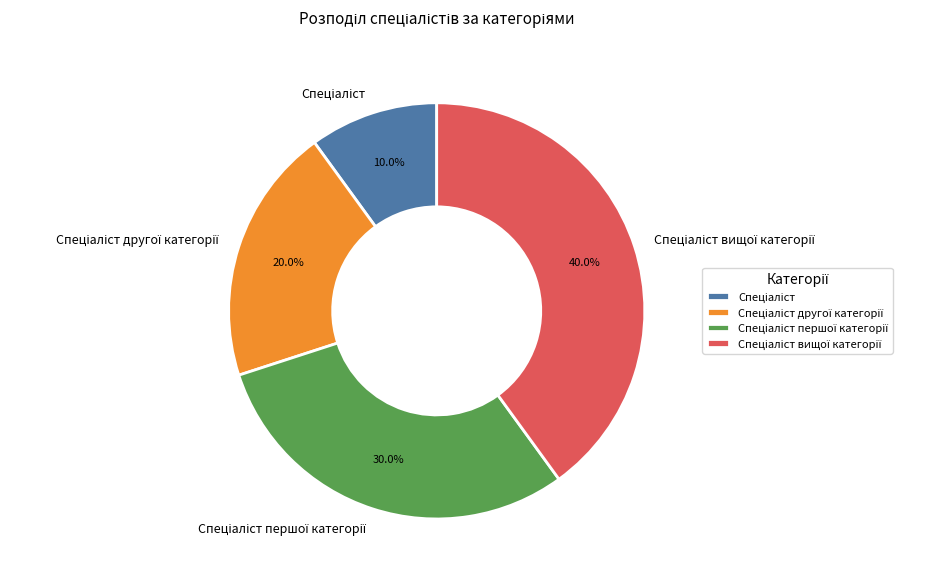

Does any single category account for the majority?

No